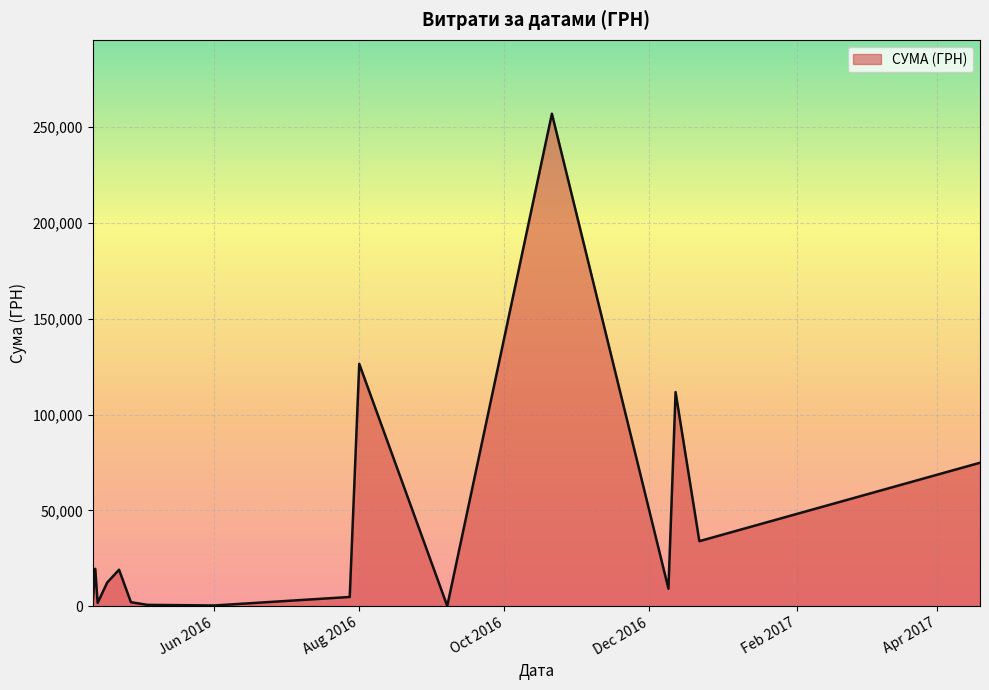

What is the maximum value shown in the chart?

257087.8